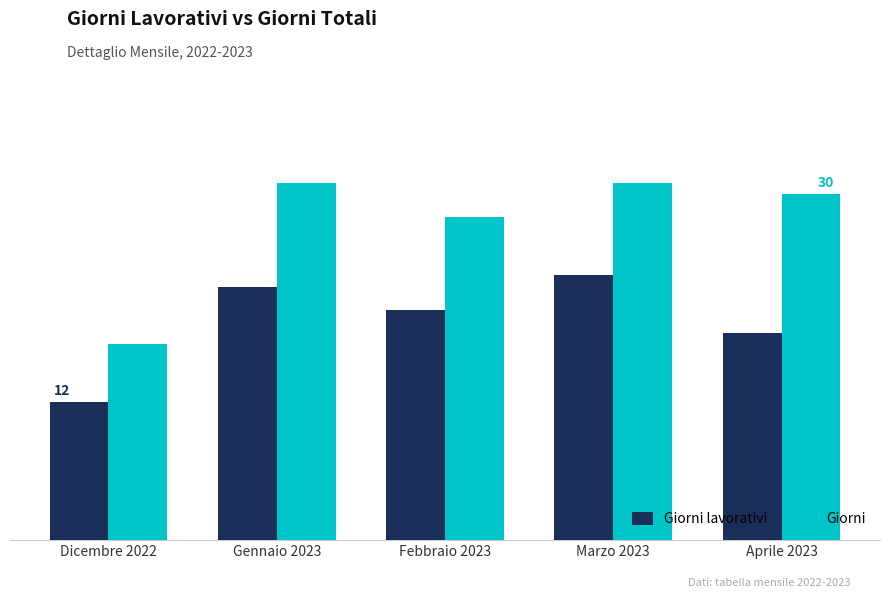

Reading right to left, list all the values displayed in this chart.

Giorni lavorativi: Aprile 2023=18	Marzo 2023=23	Febbraio 2023=20	Gennaio 2023=22	Dicembre 2022=12
Giorni: Aprile 2023=30	Marzo 2023=31	Febbraio 2023=28	Gennaio 2023=31	Dicembre 2022=17